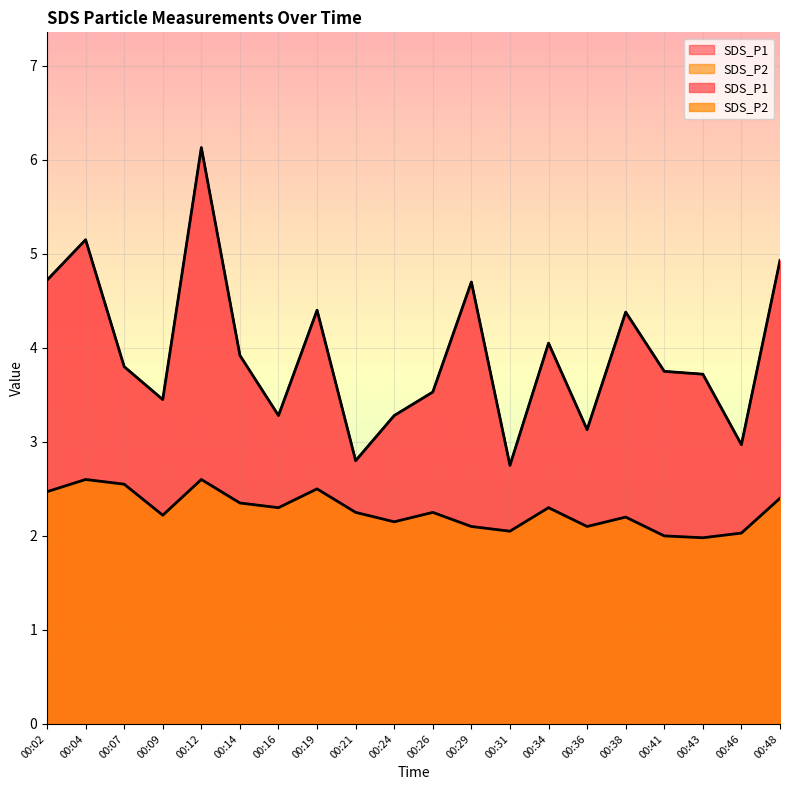

What are all the series names shown in the legend?

SDS_P1, SDS_P2